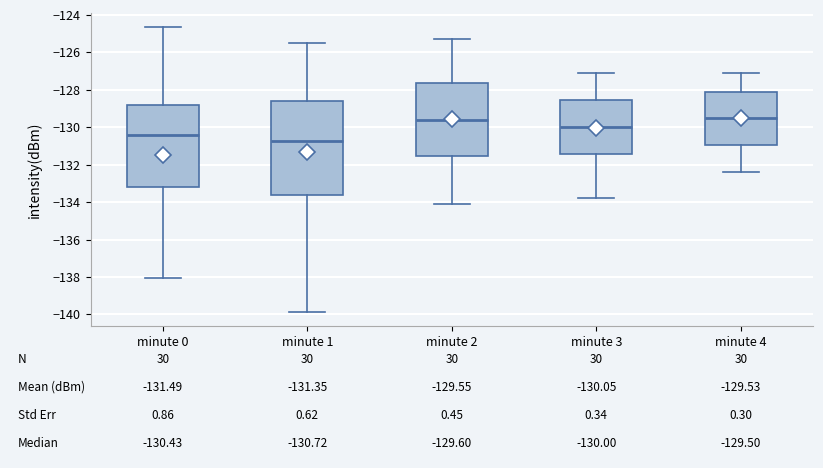

Which box has the lowest median line?

minute 1